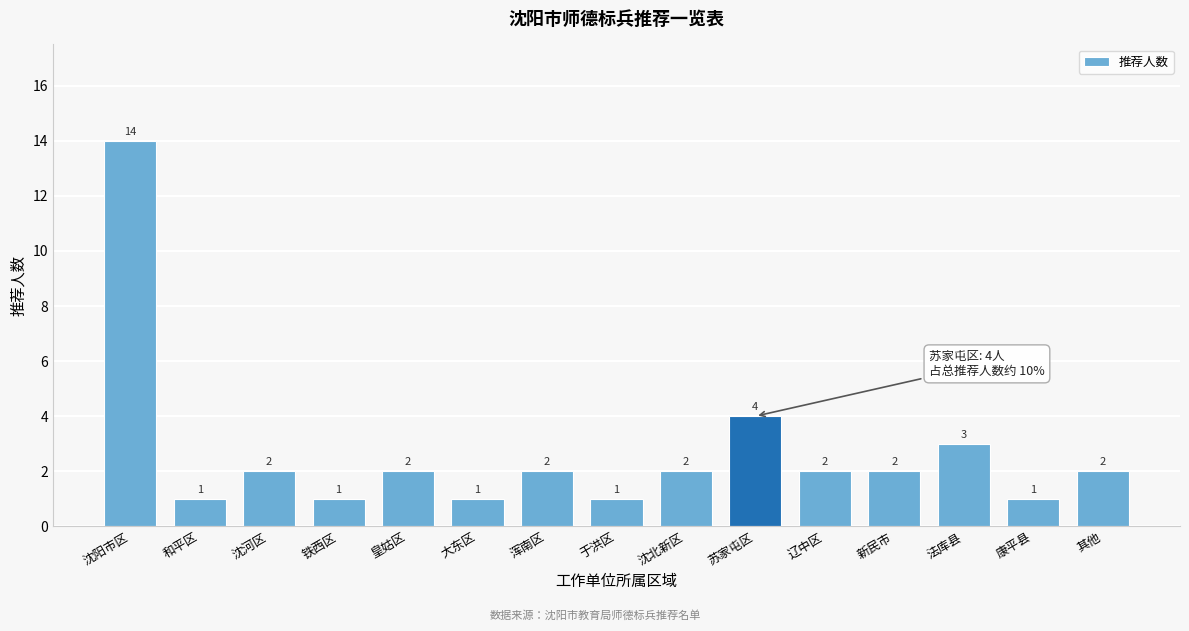

Reading right to left, what are all the values shown in this chart?

2	1	3	2	2	4	2	1	2	1	2	1	2	1	14